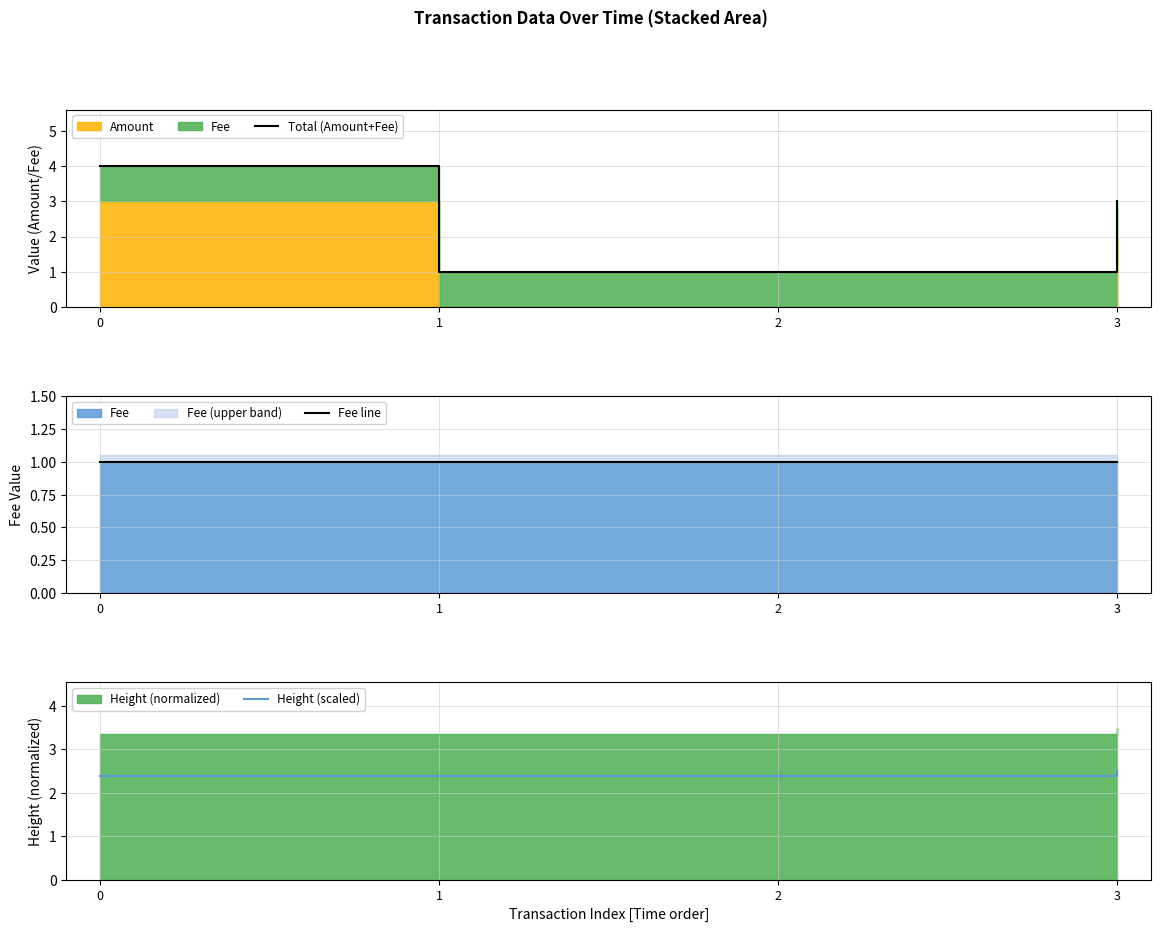

True or false: Total (Amount+Fee) has more than 1 points higher than both neighbors.

False